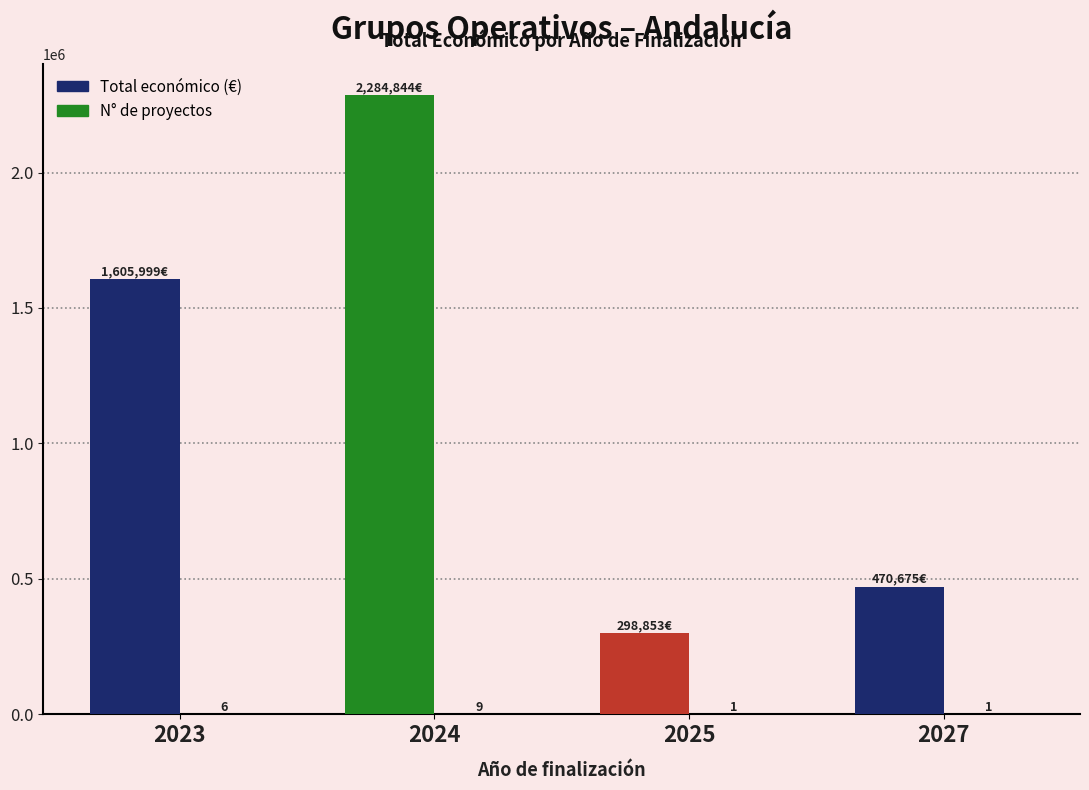

Are the bars horizontal?

No